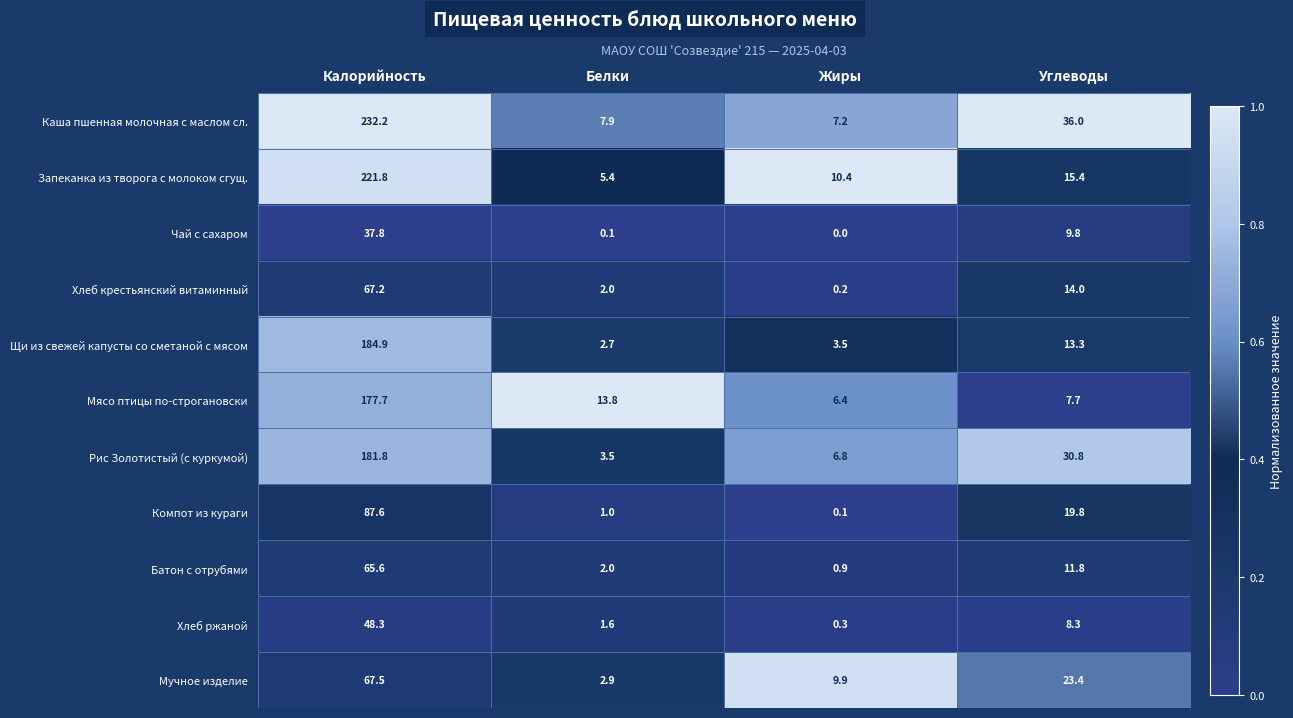

Is it true that Хлеб крестьянский витаминный equals 67.2 at Калорийность?

True